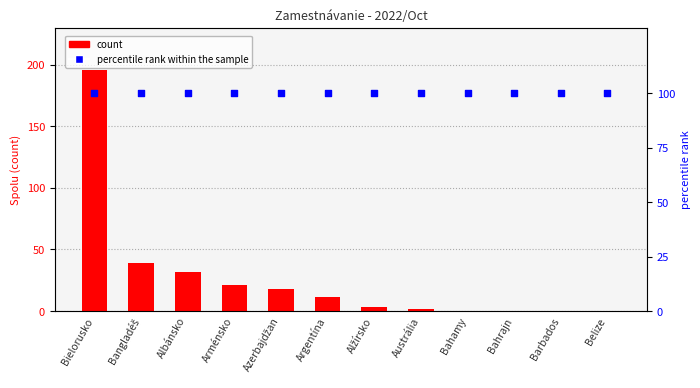

Which series reaches the maximum Y coordinate?

count